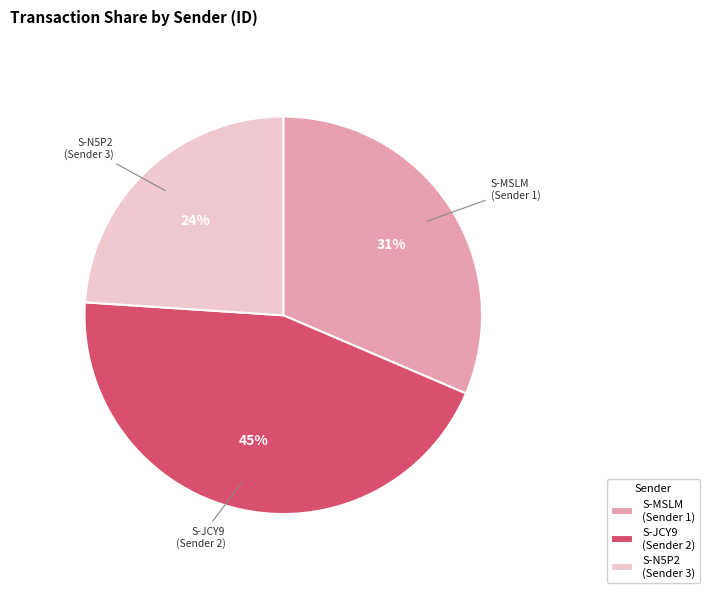

What percentage is the S-N5P2 (Sender 3) slice, to the nearest percent?

24%